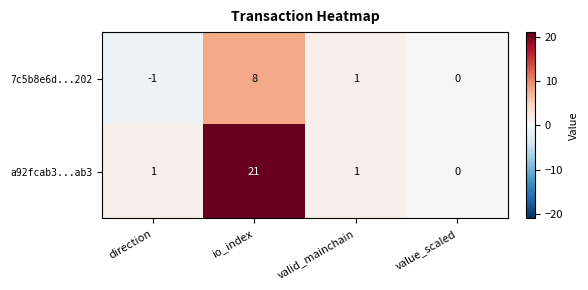

The value of 7c5b8e6d...202 at direction is -2. True or false?

False